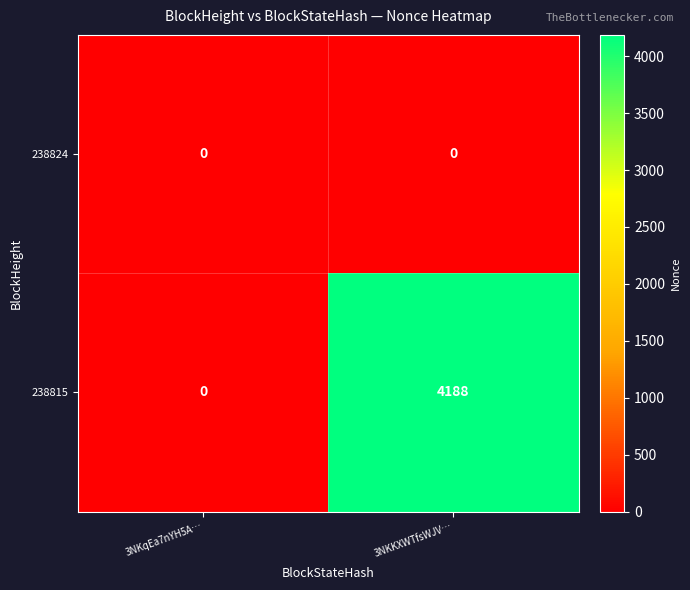

Which series has the largest range (max minus min)?

238815